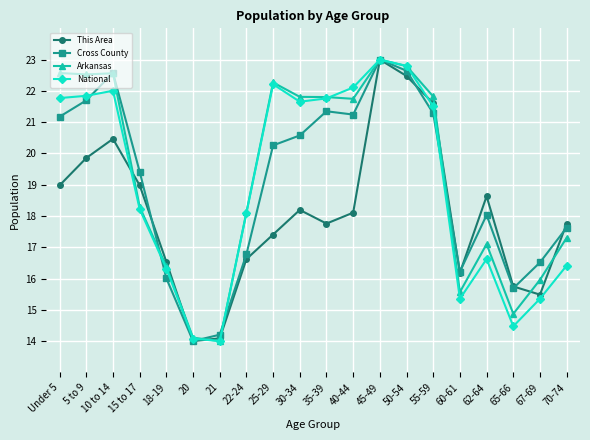

What is the smallest value displayed?

14.0